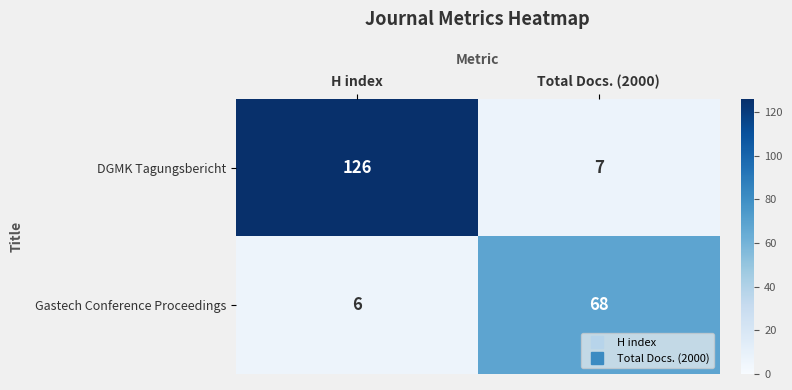

What value does the DGMK Tagungsbericht series have at Total Docs. (2000)?

7